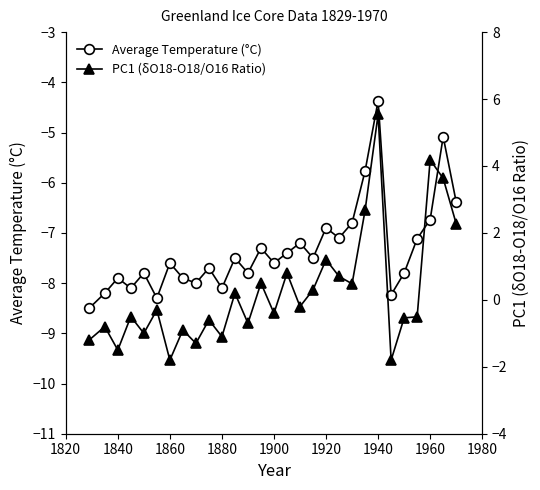

List the series in order of their peak value, highest first.

PC1 (δO18-O18/O16 Ratio), Average Temperature (°C)